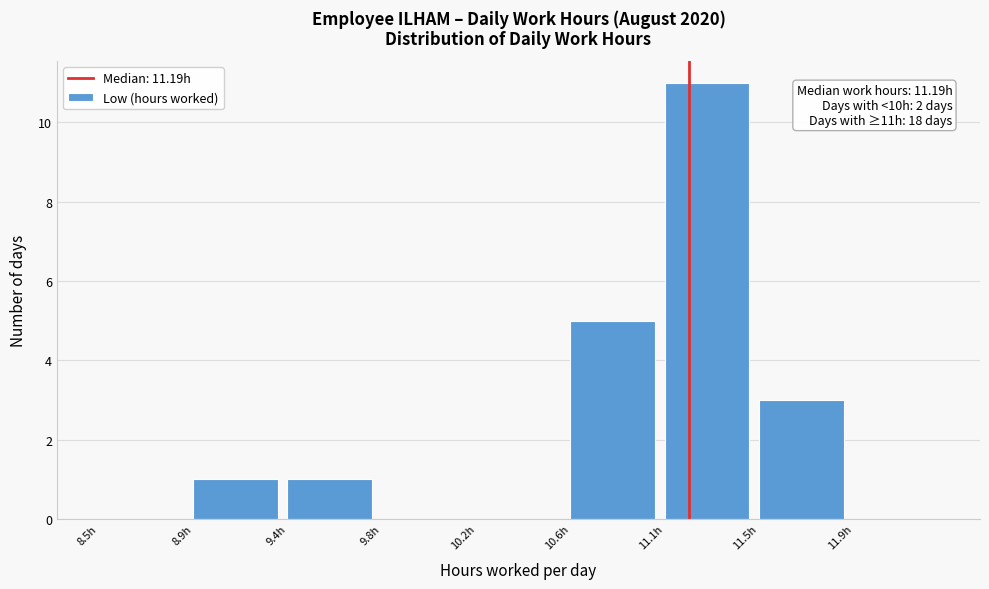

Reading right to left, list all the values displayed in this chart.

11.9h=0	11.5h=3	11.1h=11	10.6h=5	10.2h=0	9.8h=0	9.4h=1	8.9h=1	8.5h=0